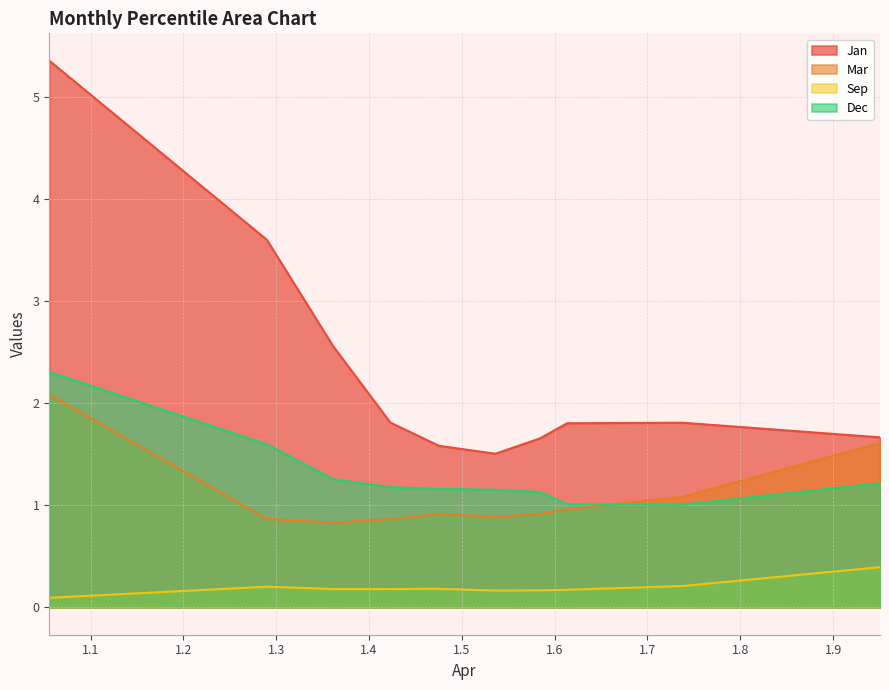

Which label corresponds to the smallest value in the chart?

pct05